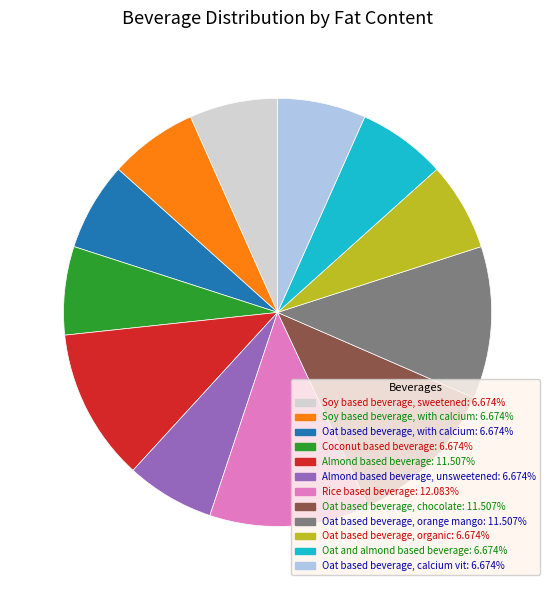

Does any single category account for the majority?

No